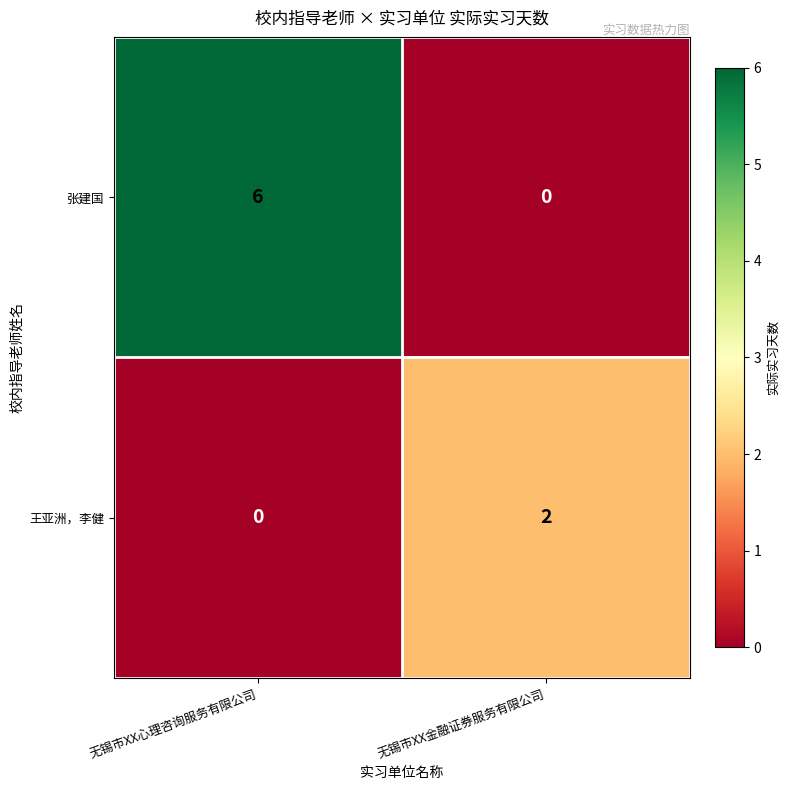

Reading right to left, extract all data points from this chart.

张建国: 无锡市XX金融证券服务有限公司=0	无锡市XX心理咨询服务有限公司=6
王亚洲，李健: 无锡市XX金融证券服务有限公司=2	无锡市XX心理咨询服务有限公司=0